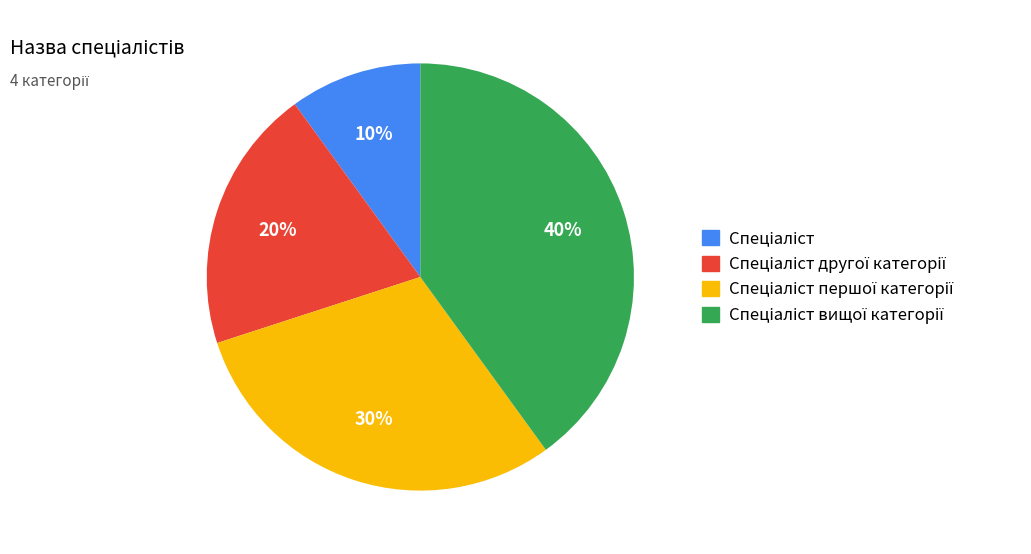

Does any single category account for the majority?

No